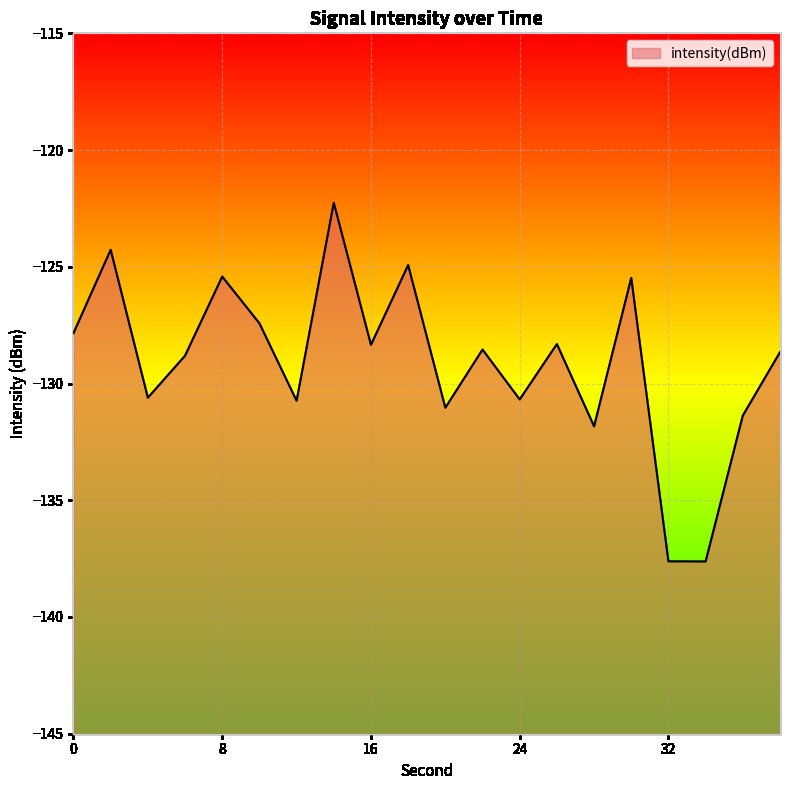

At which label is the value closest to -129?

6